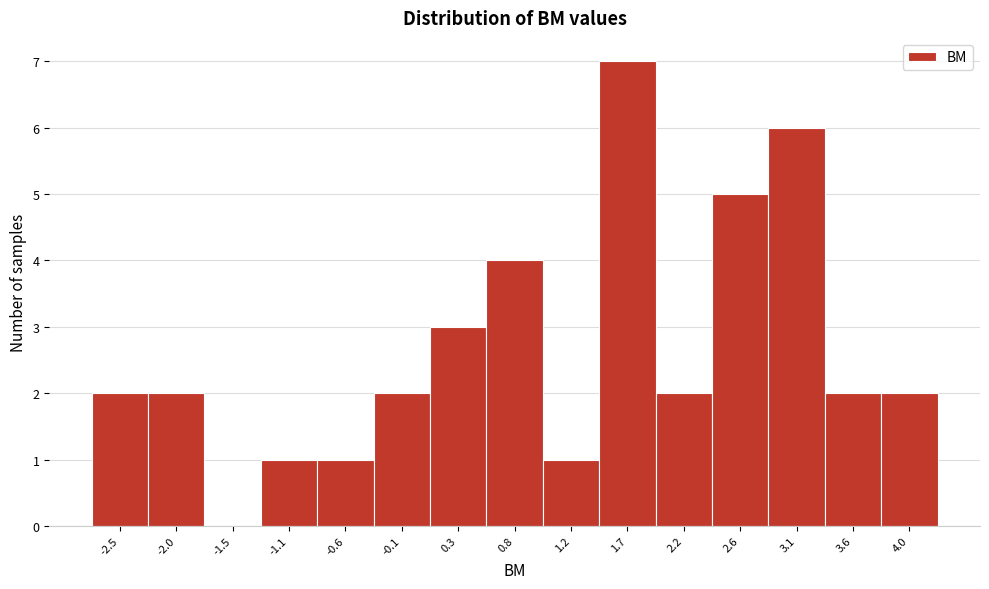

Reading left to right, transcribe all the data shown in this chart.

-2.5=2	-2.0=2	-1.5=0	-1.1=1	-0.6=1	-0.1=2	0.3=3	0.8=4	1.2=1	1.7=7	2.2=2	2.6=5	3.1=6	3.6=2	4.0=2